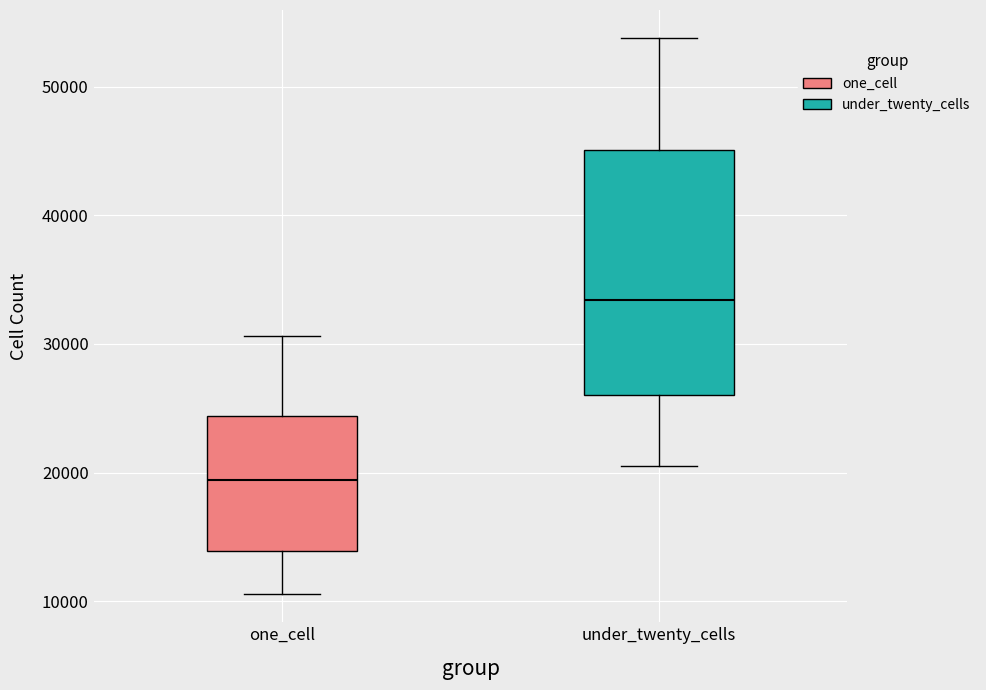

Which box is the tallest, from its lower edge to its upper edge?

under_twenty_cells